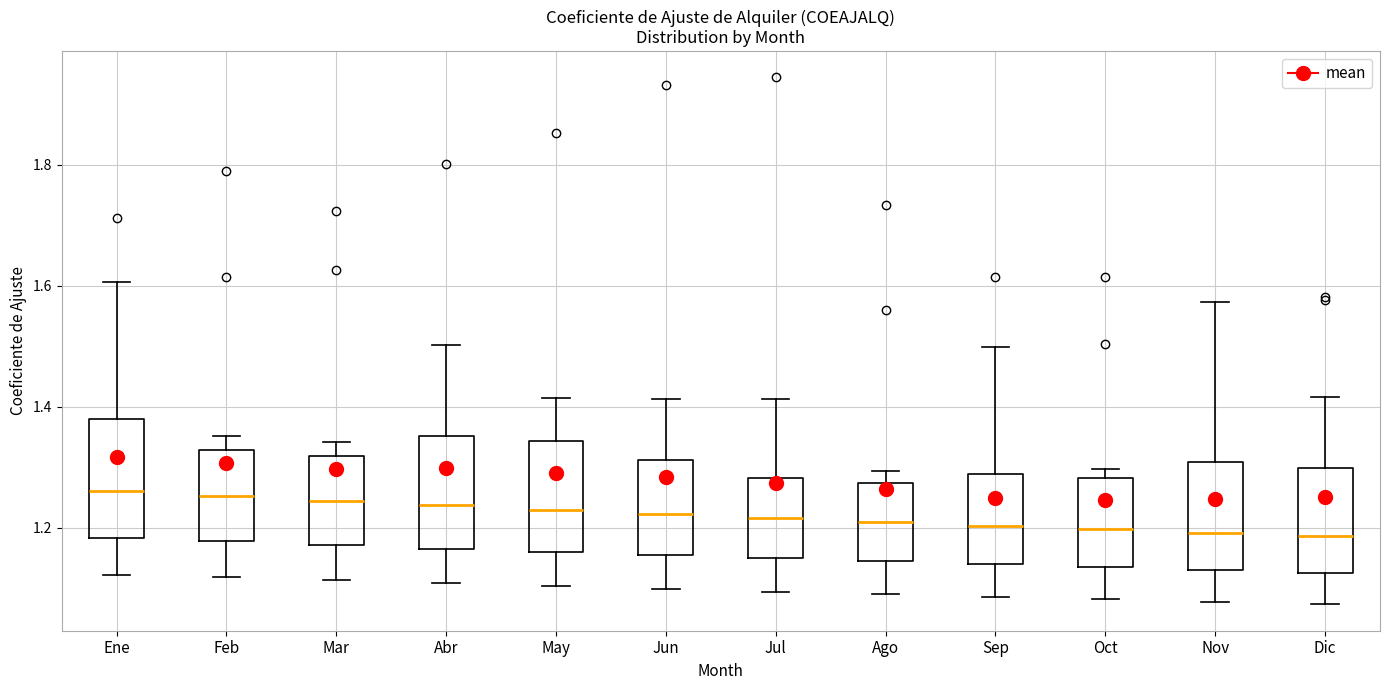

Reading left to right, read every box against the y-axis: the position of its median line, the range the box covers, and the ends of its whiskers. The values are not printed on the chart, so give them approximately, as read against the axis.

Ene: median 1.26, box 1.18 to 1.38, whiskers 1.12 to 1.60
Feb: median 1.26, box 1.18 to 1.32, whiskers 1.12 to 1.36
Mar: median 1.24, box 1.18 to 1.32, whiskers 1.12 to 1.34
Abr: median 1.24, box 1.16 to 1.36, whiskers 1.10 to 1.50
May: median 1.22, box 1.16 to 1.34, whiskers 1.10 to 1.42
Jun: median 1.22, box 1.16 to 1.32, whiskers 1.10 to 1.42
Jul: median 1.22, box 1.14 to 1.28, whiskers 1.10 to 1.42
Ago: median 1.20, box 1.14 to 1.28, whiskers 1.10 to 1.30
Sep: median 1.20, box 1.14 to 1.28, whiskers 1.08 to 1.50
Oct: median 1.20, box 1.14 to 1.28, whiskers 1.08 to 1.30
Nov: median 1.20, box 1.12 to 1.30, whiskers 1.08 to 1.58
Dic: median 1.18, box 1.12 to 1.30, whiskers 1.08 to 1.42